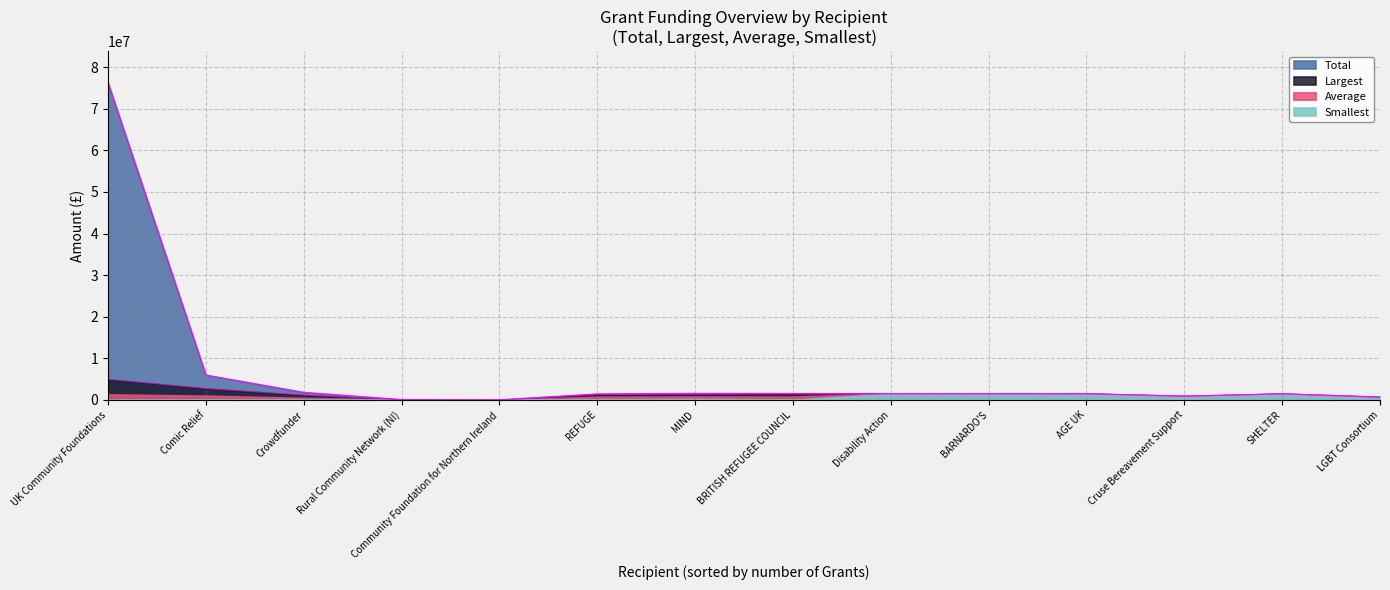

At which label is Average closest to 753219?

BRITISH REFUGEE COUNCIL